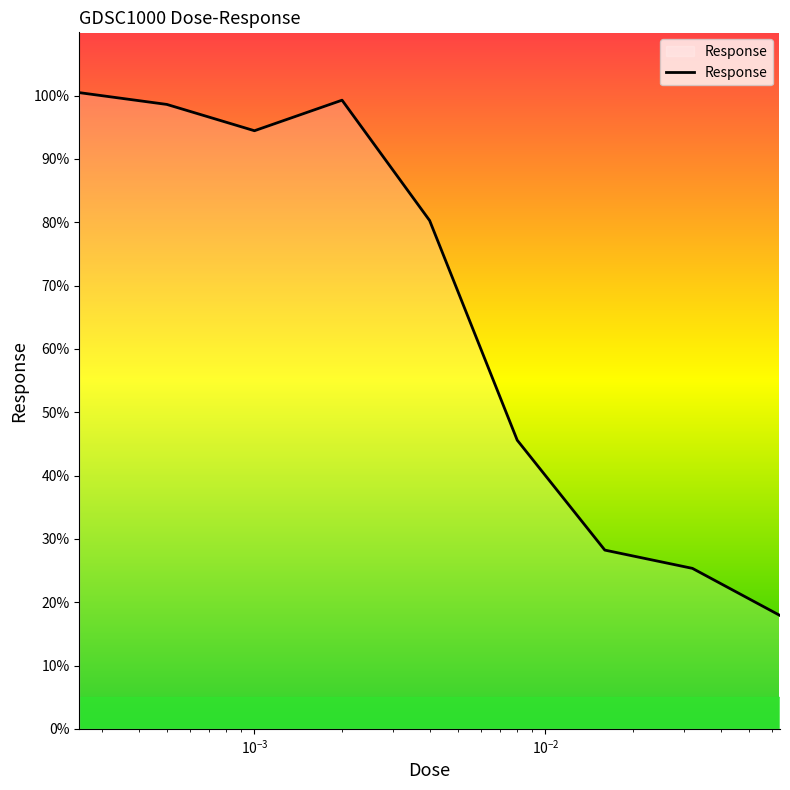

What is the minimum value shown in the chart?

17.9